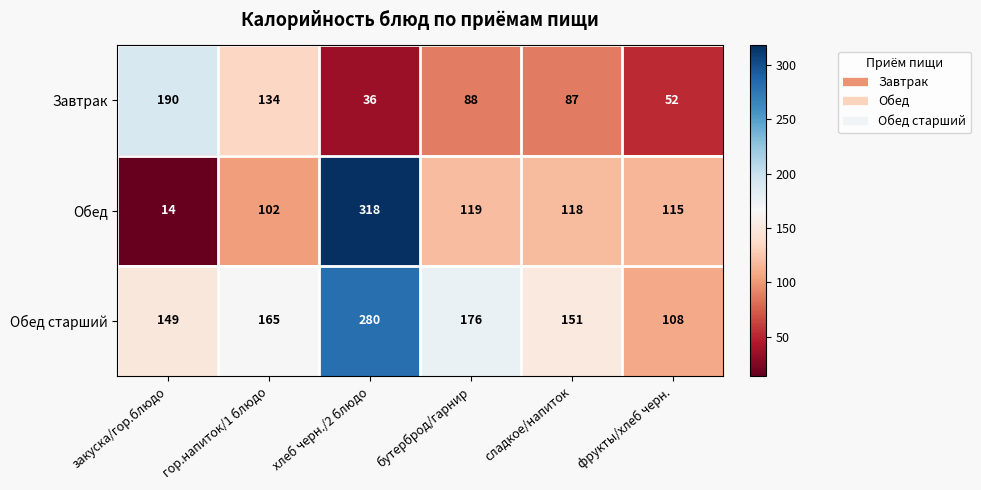

Which label corresponds to the smallest value in the chart?

закуска/гор.блюдо